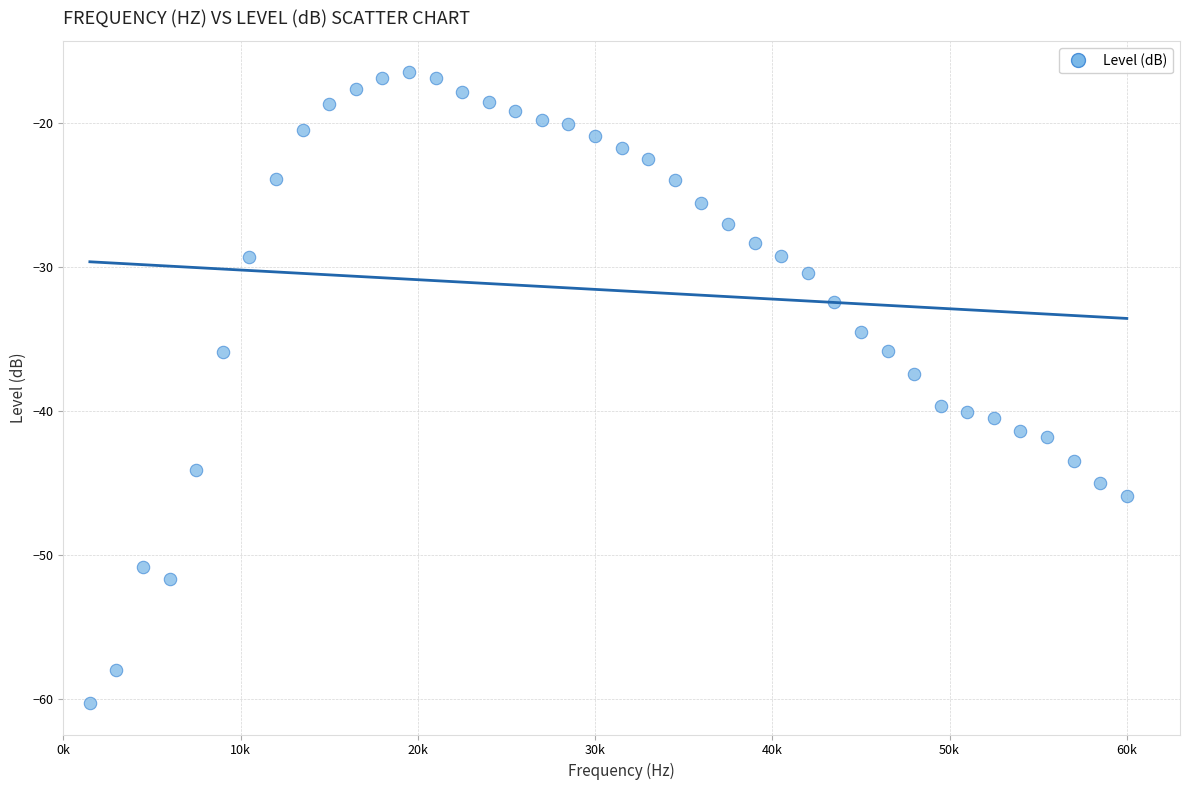

What Y value in the scatter plot is closest to -38?

-37.4